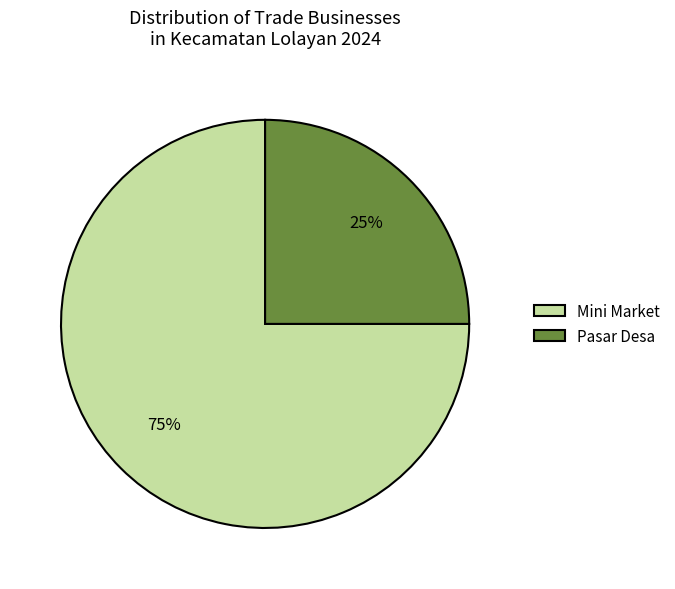

What is the ratio of the value at Mini Market to the value at Pasar Desa?

3.0